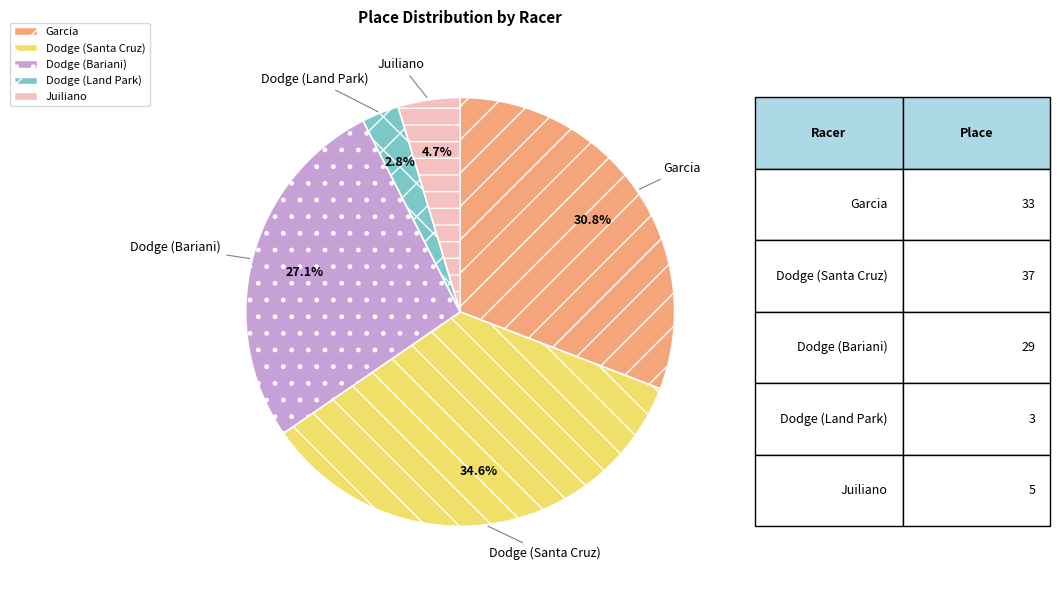

Approximately how many times larger is the value at Garcia compared to Dodge (Santa Cruz)?

0.9